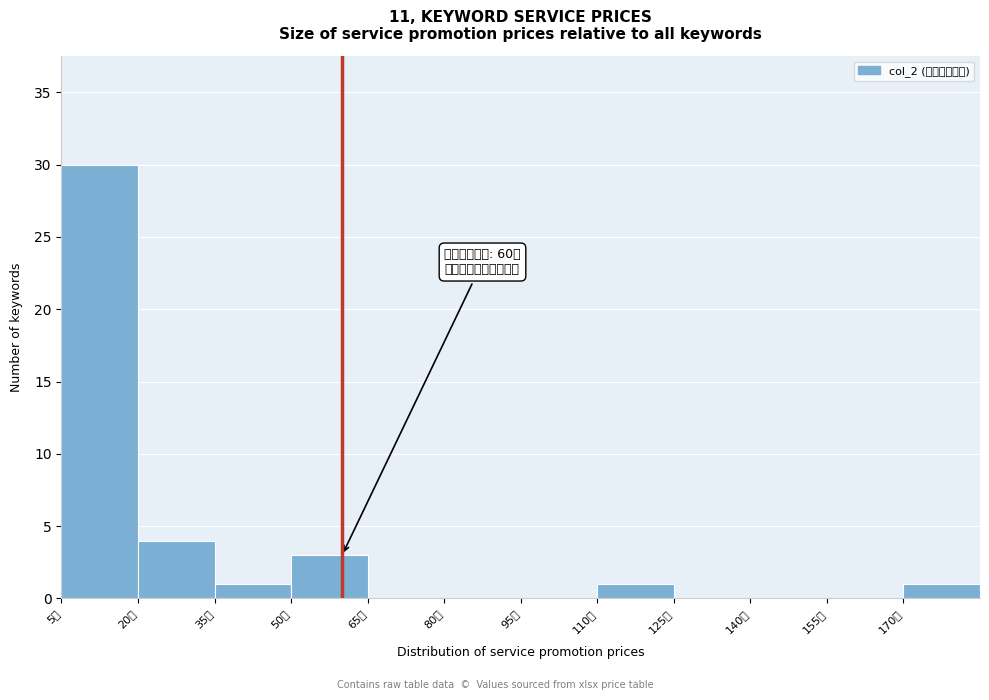

Which range on the x-axis has the tallest bar?

5 to 20